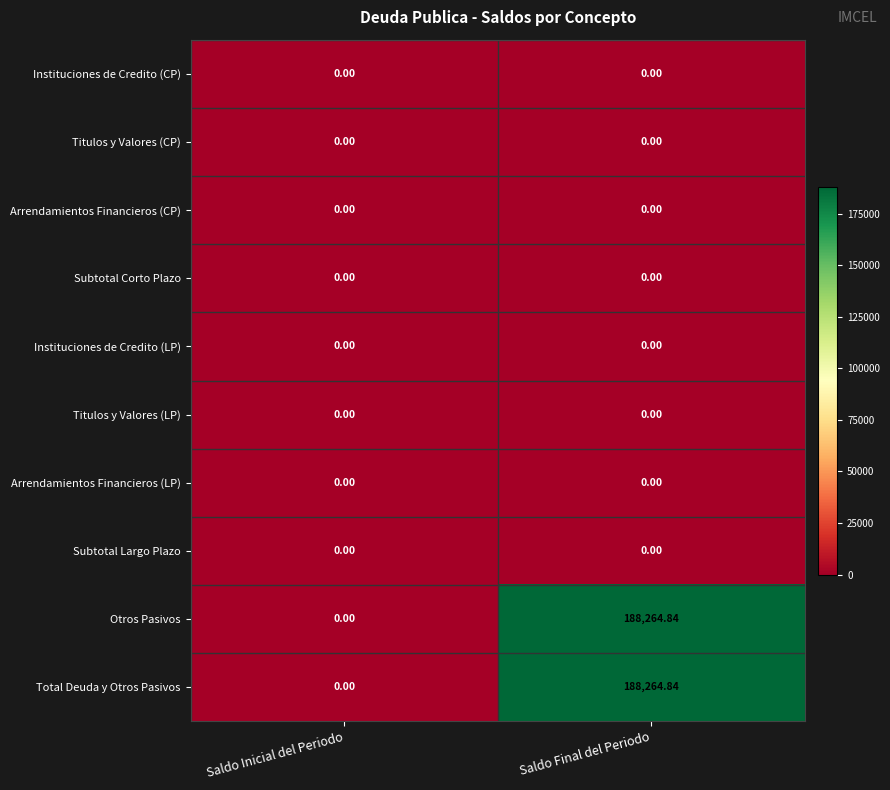

At which label does Total Deuda y Otros Pasivos first exceed 188264?

Saldo Final del Periodo